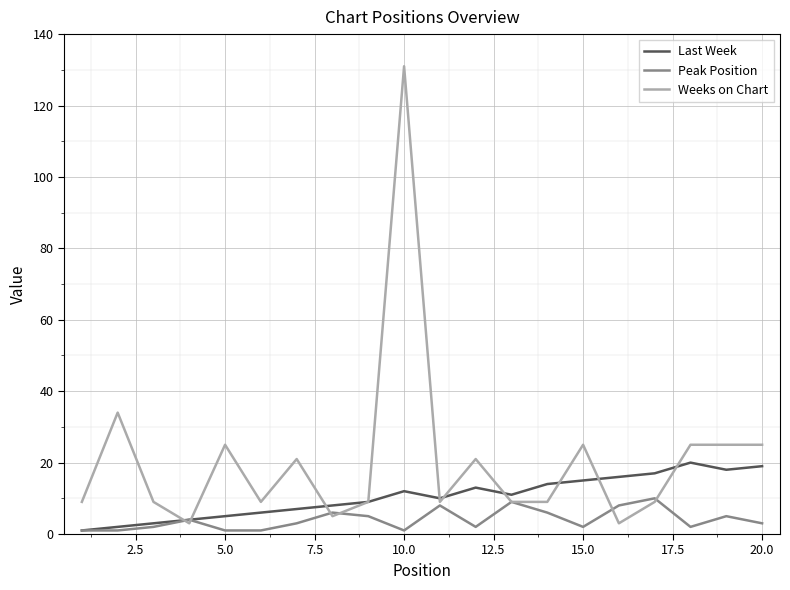

Which series ends up on top after the final intersection of Last Week and Weeks on Chart?

Weeks on Chart